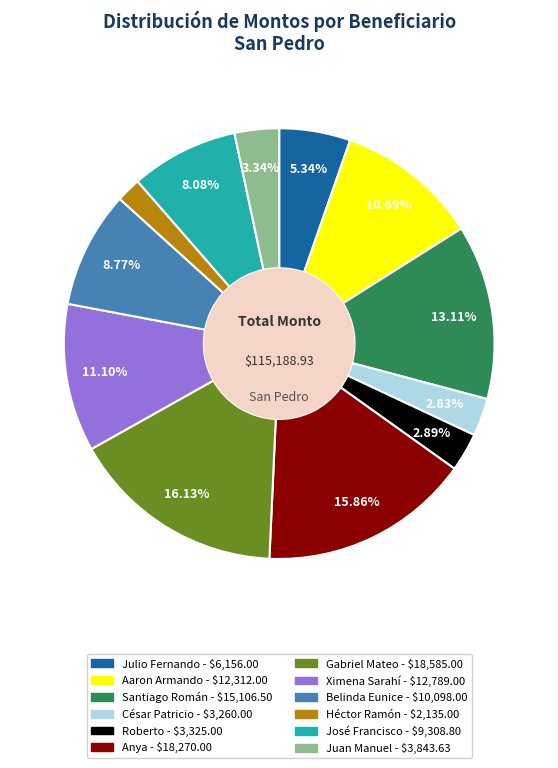

Which slice is the smallest?

Héctor Ramón